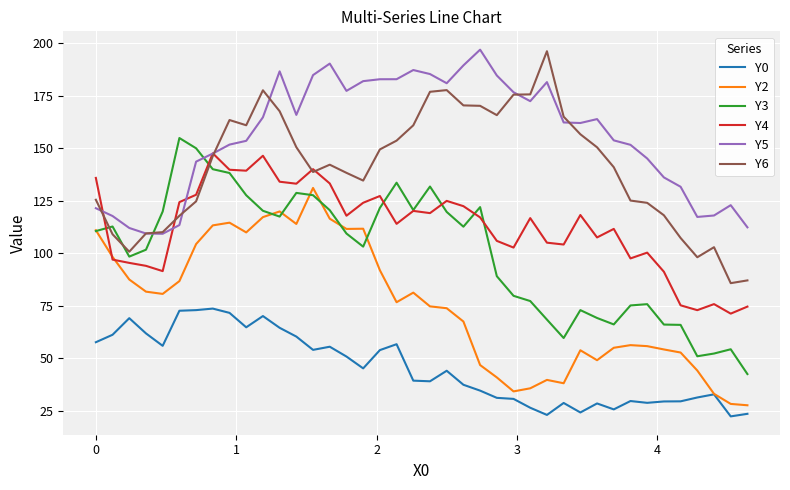

What is the sum of all Y2 values?

3021.4